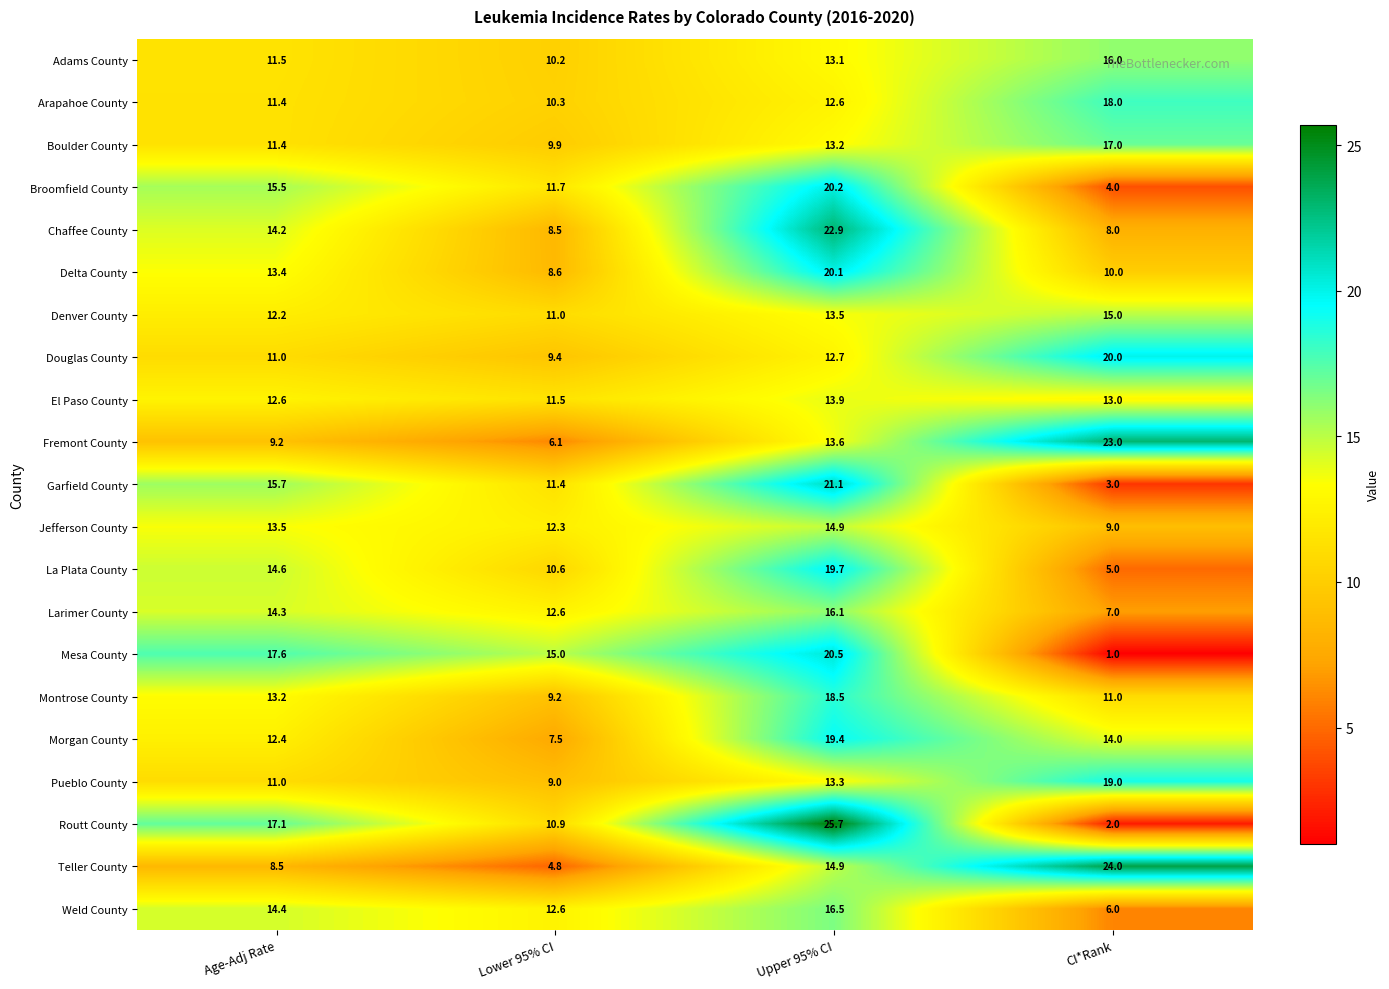

Between Lower 95% CI and CI*Rank, which series saw the biggest shift?

Teller County